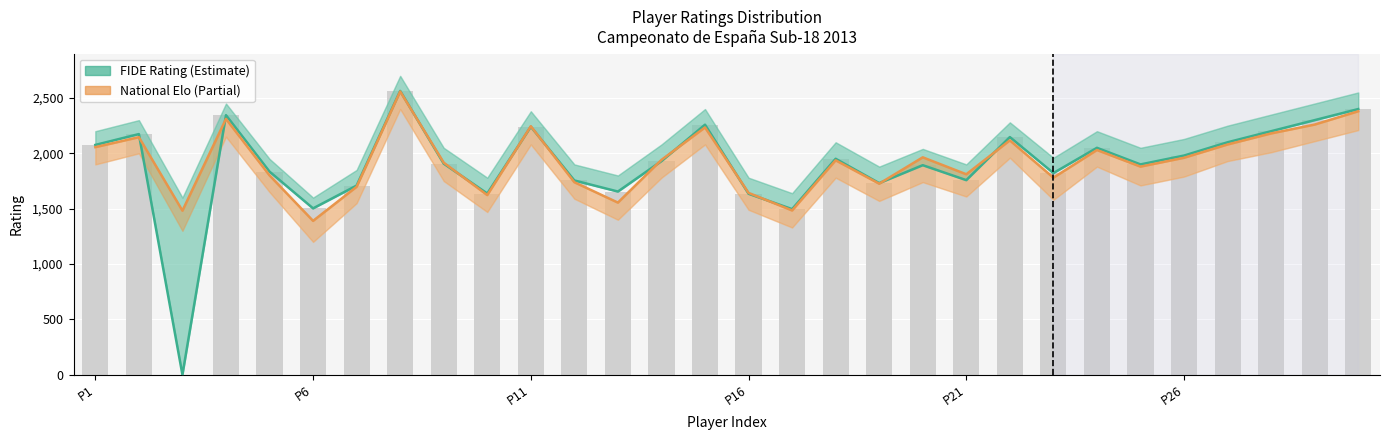

What is the sum of all National Elo values?

57928